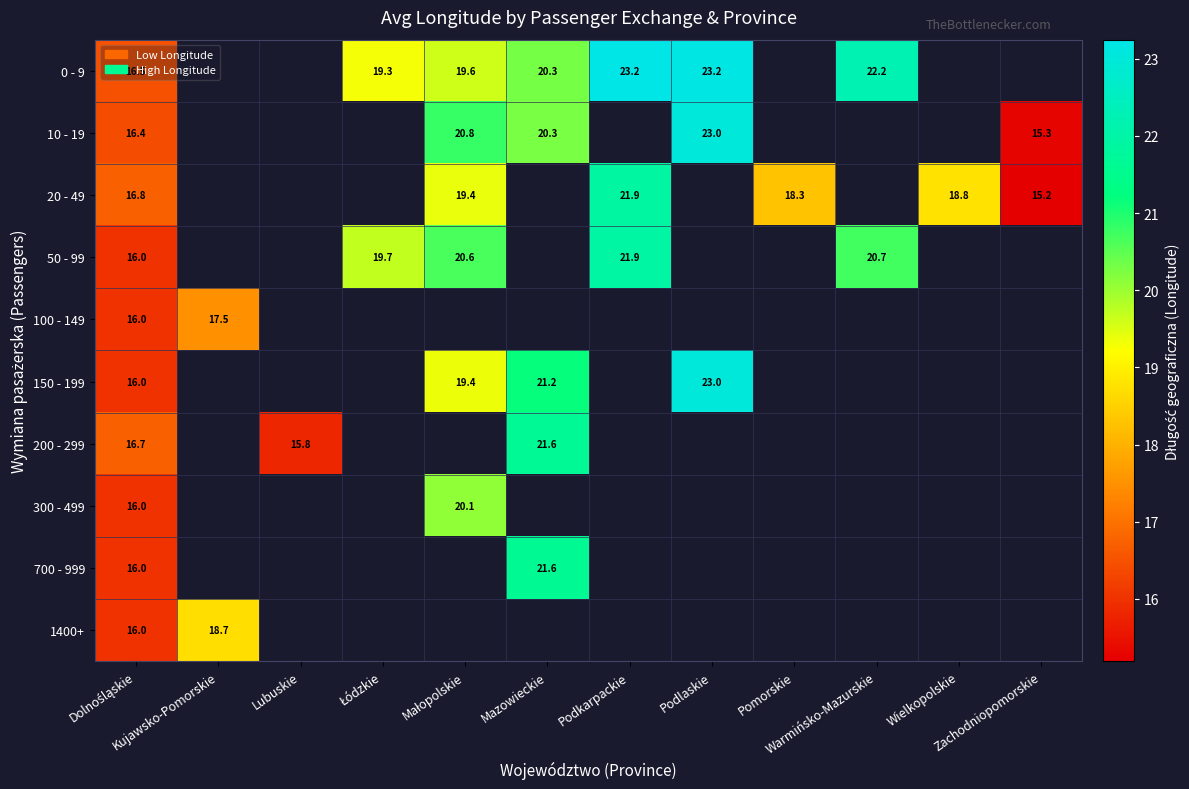

Which series changed the most between Łódzkie and Warmińsko-Mazurskie?

0 - 9